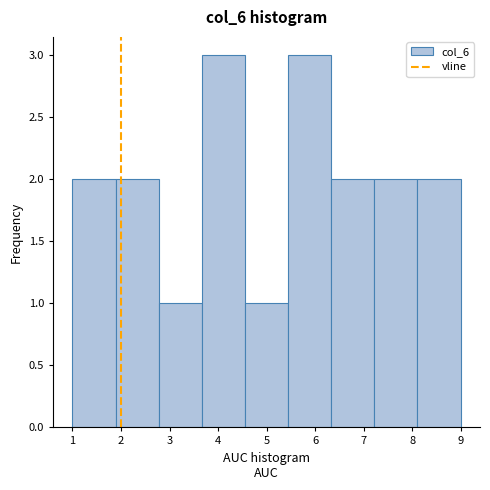

Reading left to right, transcribe this chart: for each bar, give the range it covers on the x-axis and its height. Neither the bar edges nor the heights are printed on the chart, so give them approximately, as read against the axes.

1.0 to 1.9: 2
1.9 to 2.8: 2
2.8 to 3.7: 1
3.7 to 4.6: 3
4.6 to 5.4: 1
5.4 to 6.3: 3
6.3 to 7.2: 2
7.2 to 8.1: 2
8.1 to 9.0: 2